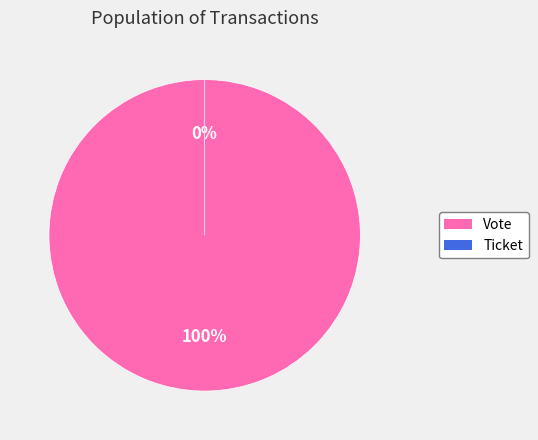

How many slices are in this pie chart?

2